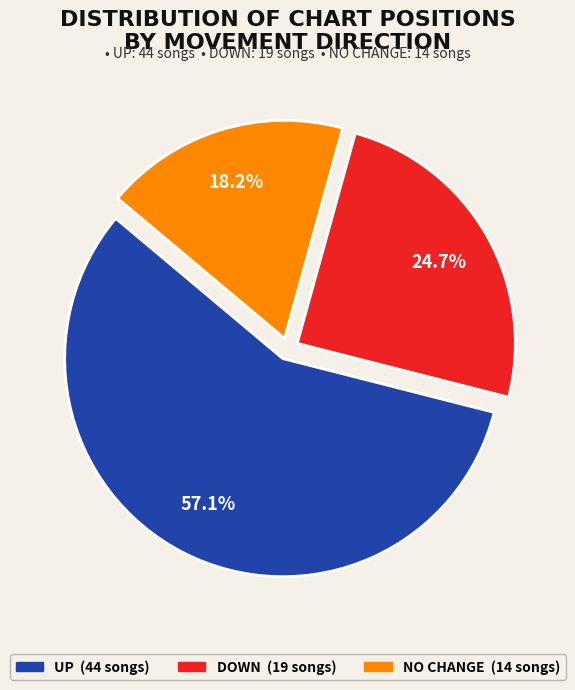

Is there a majority slice in this chart?

Yes